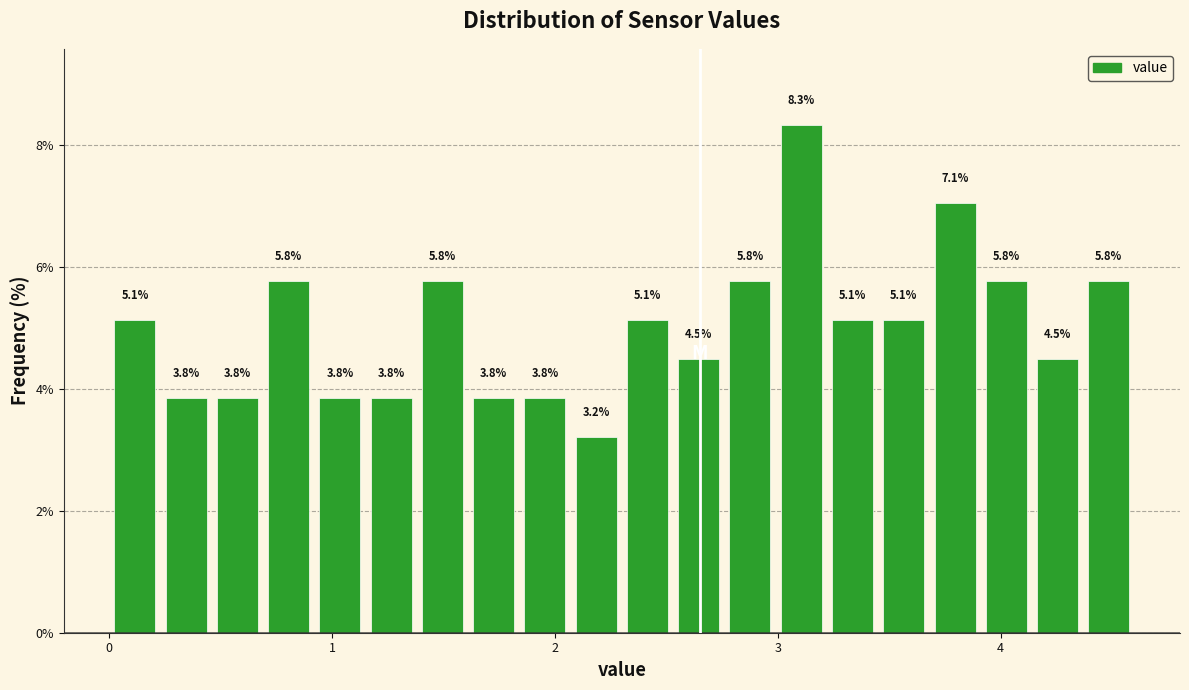

Read against the x-axis, roughly where is the centre of the tallest bar?

3.1